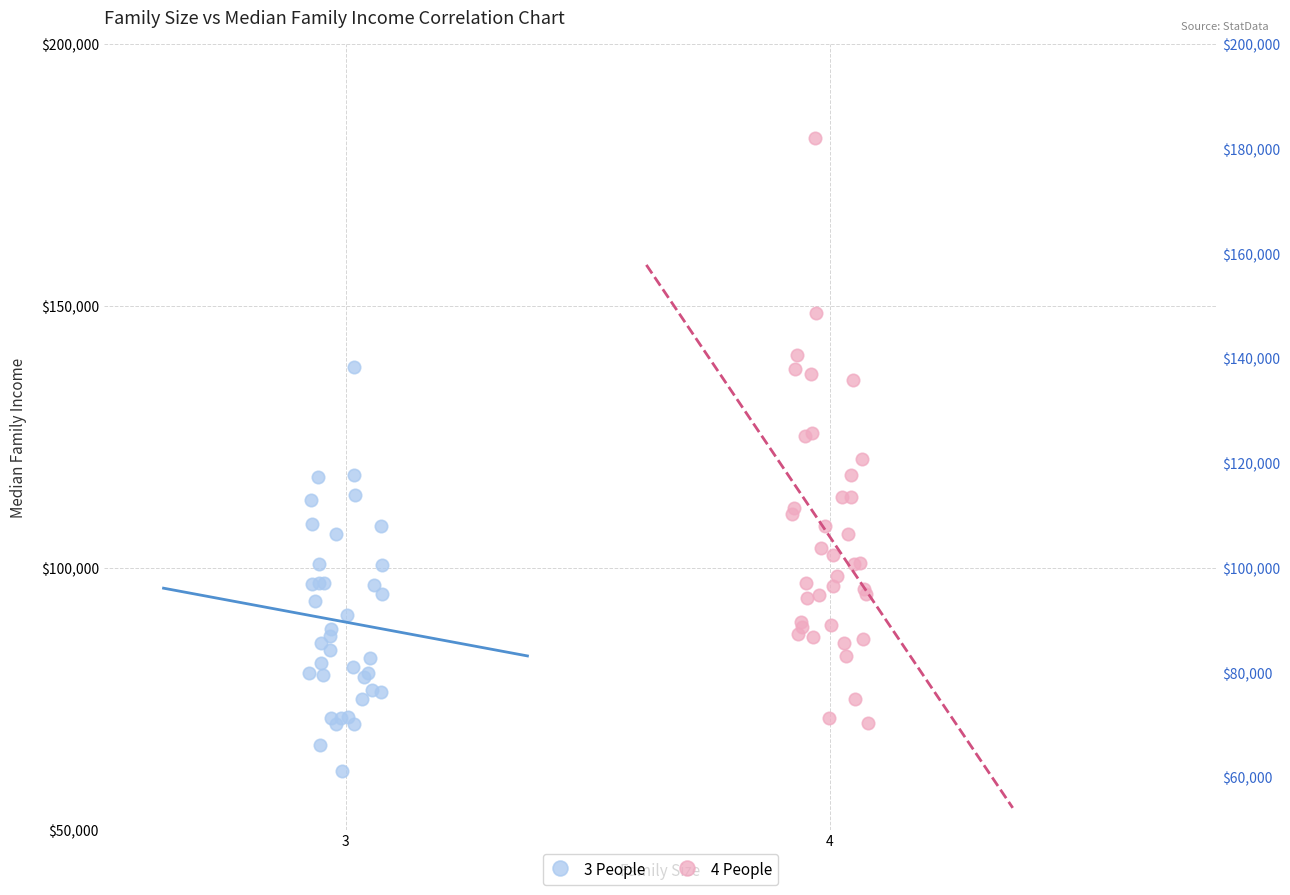

Which series reaches the minimum Y coordinate?

3 People